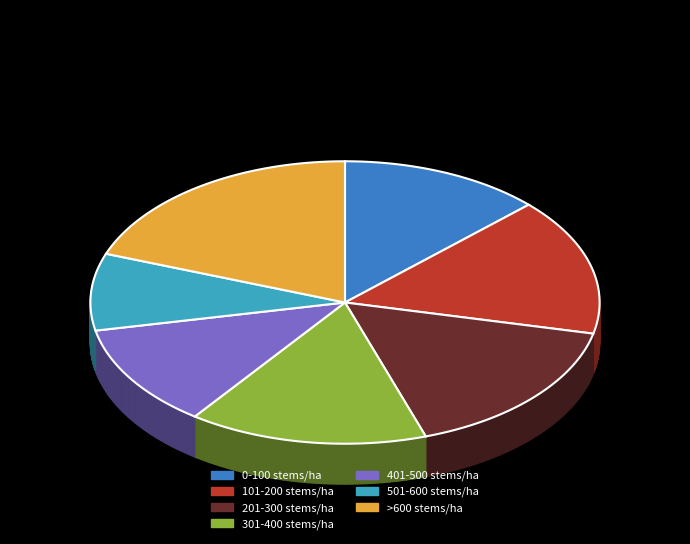

To the nearest percent, what portion does 301-400 stems/ha represent?

15%